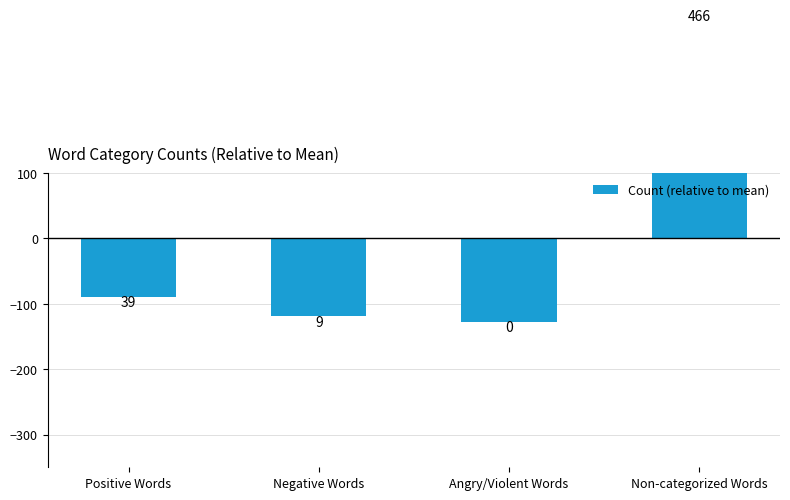

List the labels in order of value, smallest first.

Angry/Violent Words, Negative Words, Positive Words, Non-categorized Words